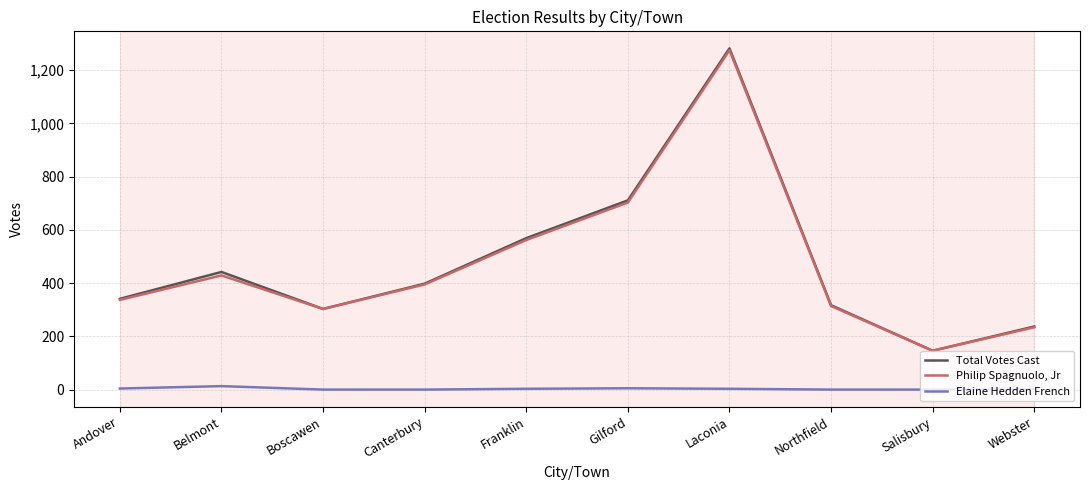

What are all the series names shown in the legend?

Total Votes Cast, Philip Spagnuolo, Jr, Elaine Hedden French